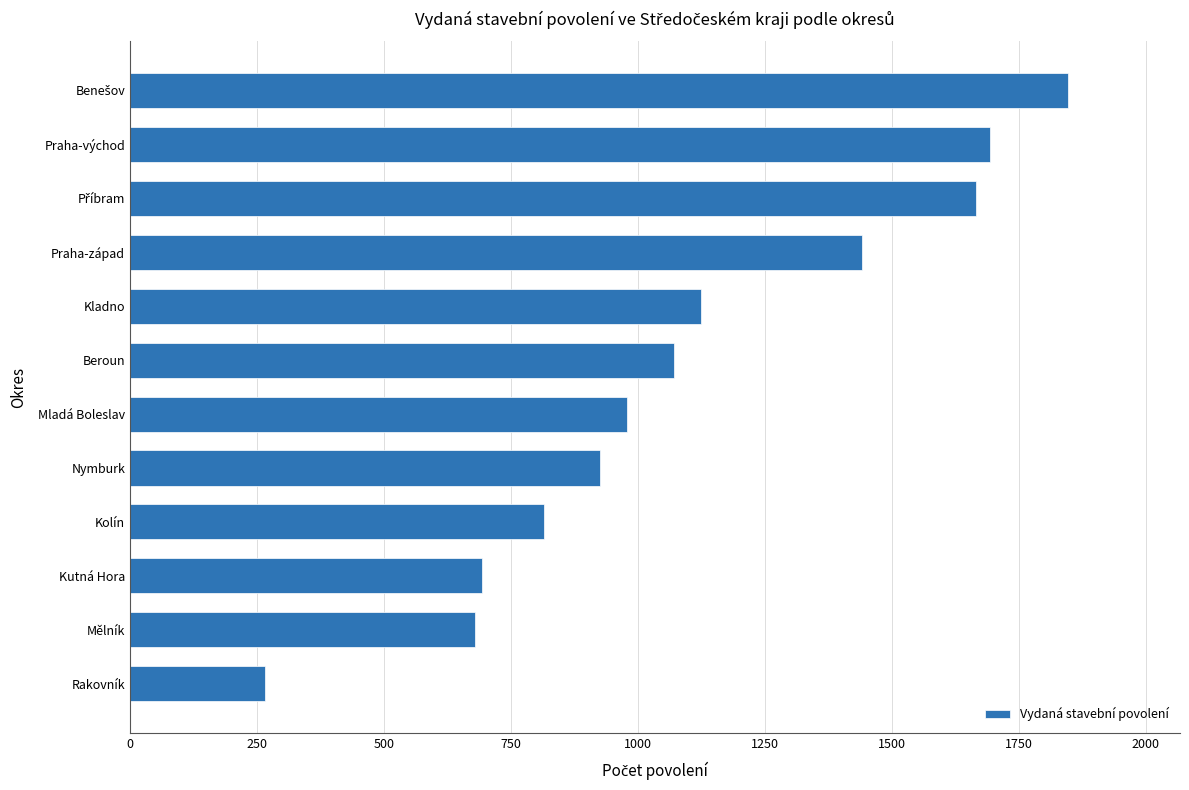

What is the greatest value displayed?

1846